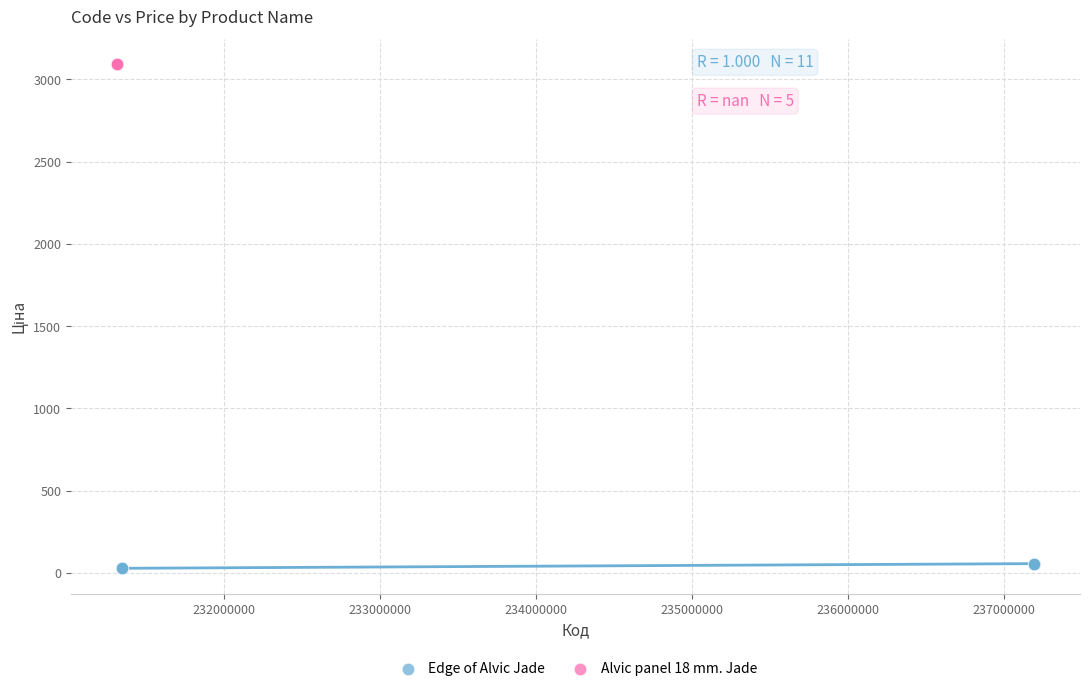

Which series reaches the minimum Y coordinate?

Edge of Alvic Jade